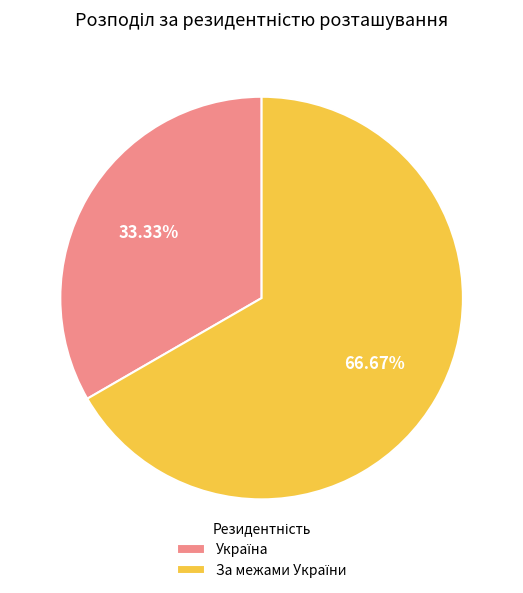

Is there any slice that represents more than half of the pie?

Yes